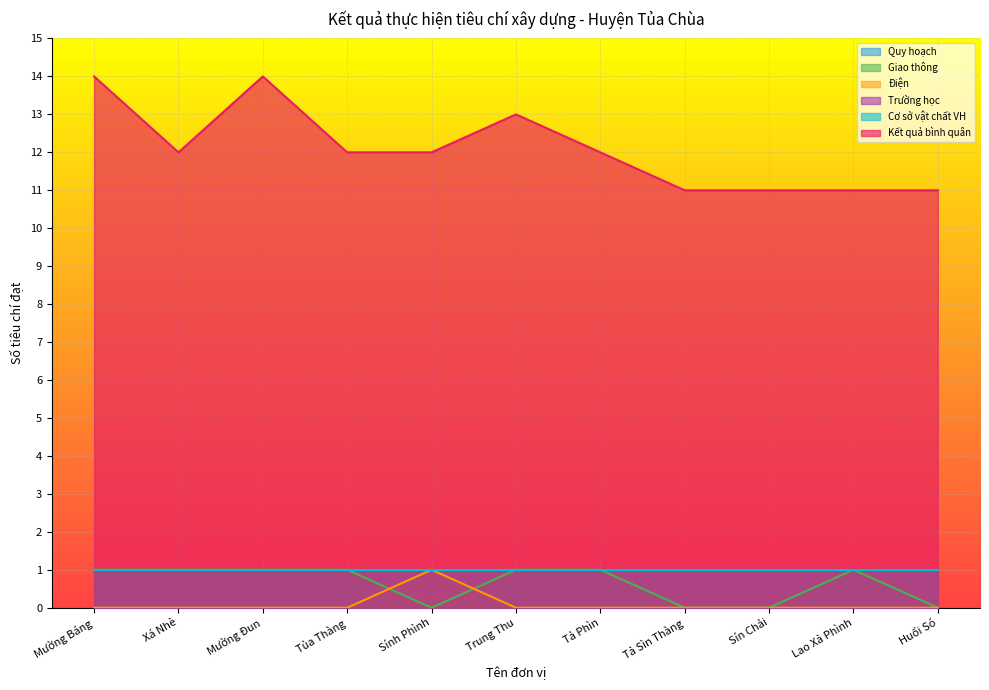

What position from the right is Mường Báng?

11